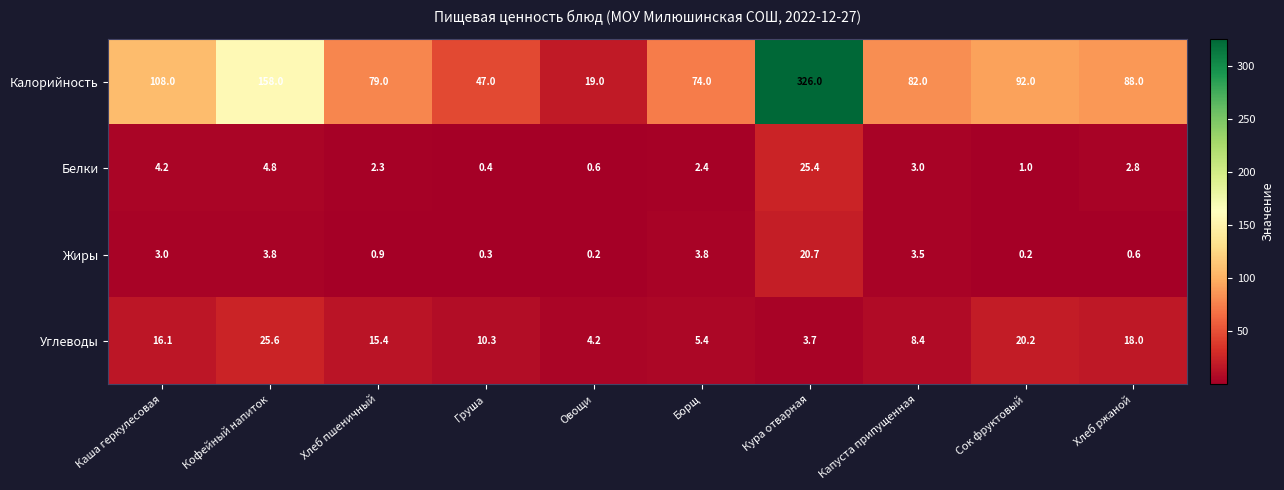

What is the sum of all Белки values?

46.9